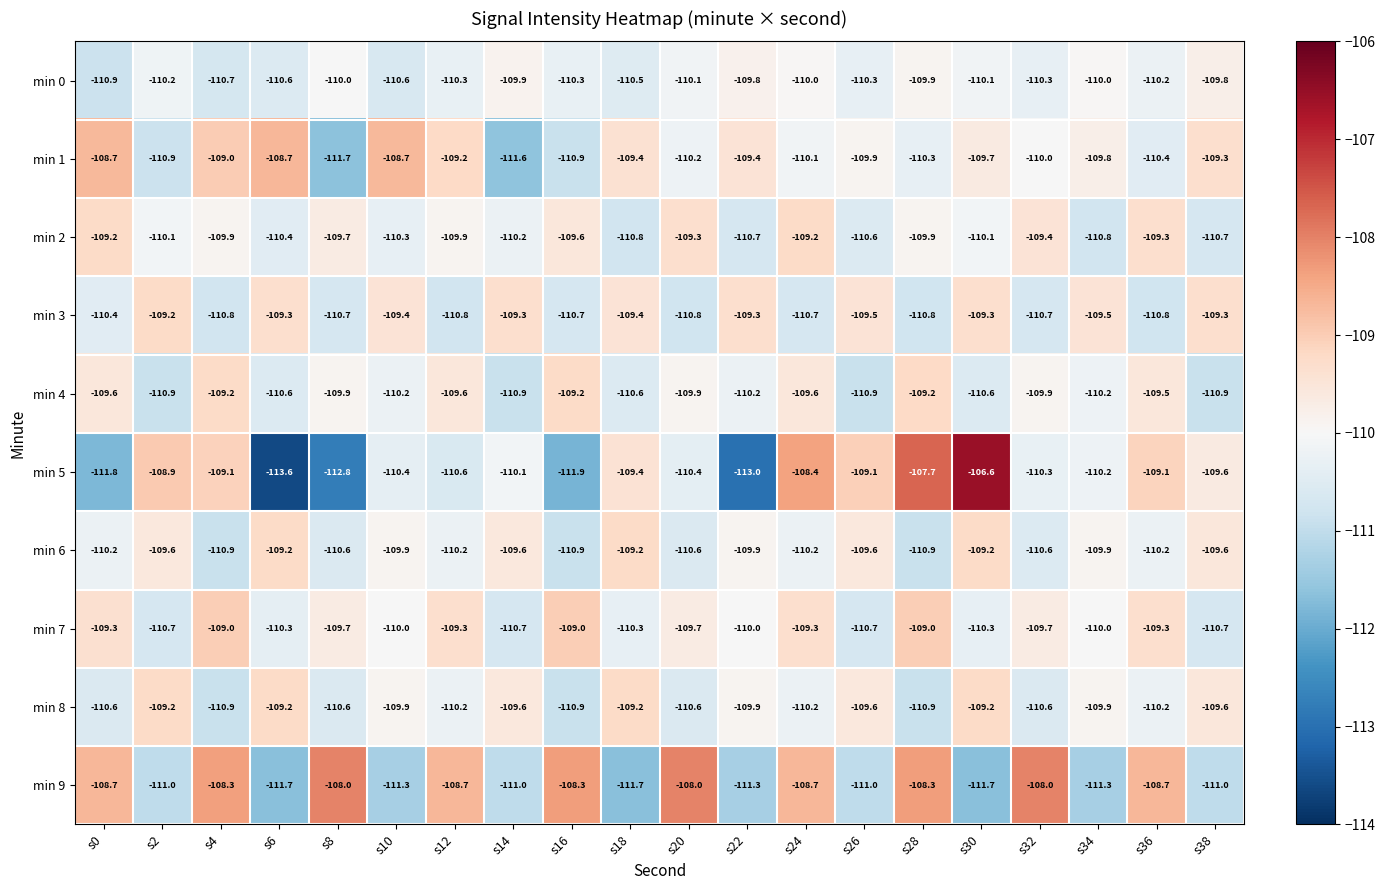

Which series has the widest spread of values?

min 5